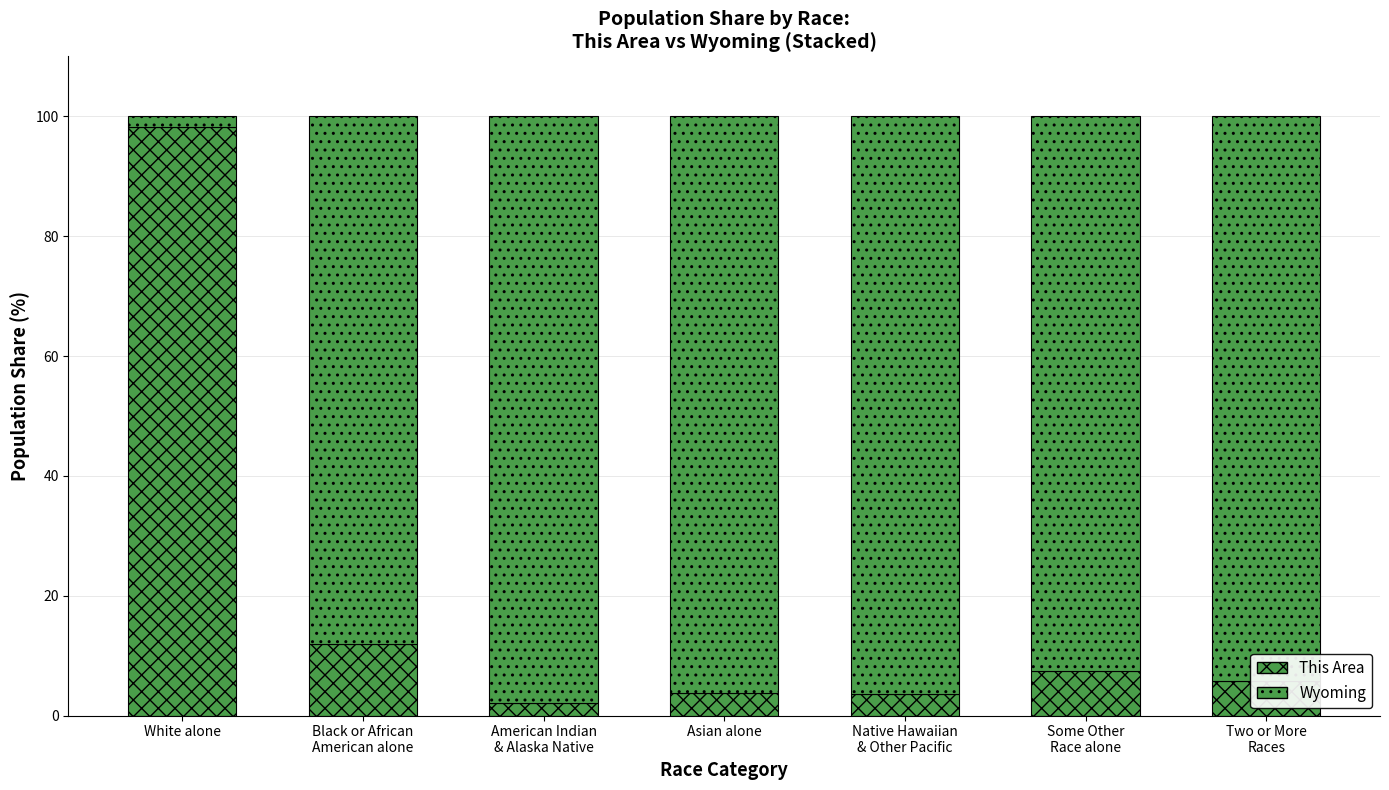

What is the highest value of the This Area series?

98.3